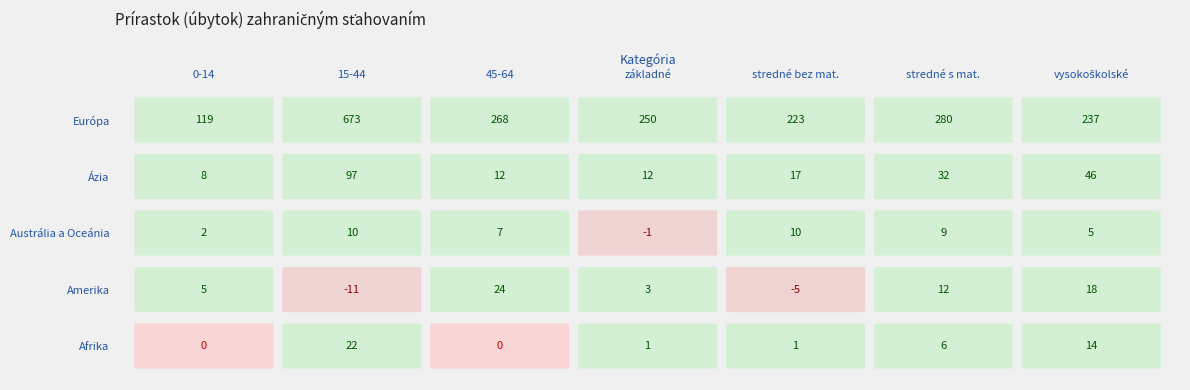

At which category does the chart reach its minimum across all series?

15-44